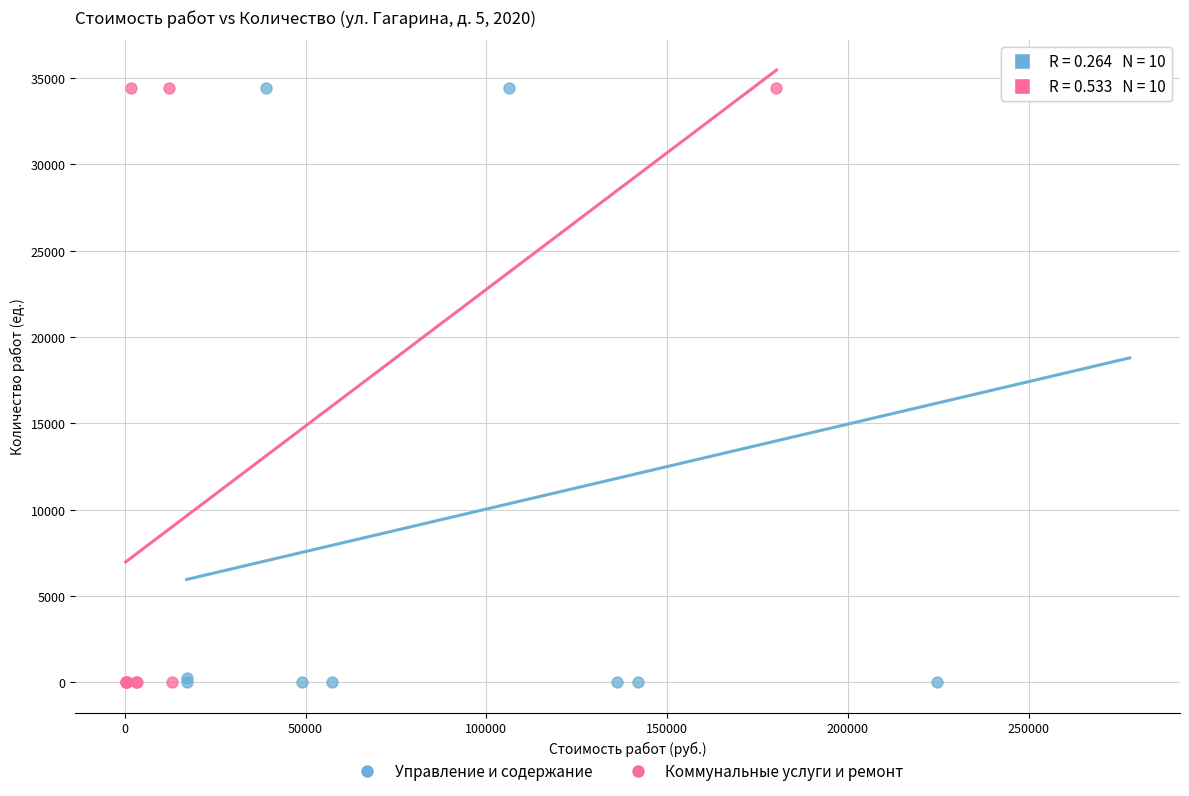

What are all the series names shown in the legend?

Управление и содержание, Коммунальные услуги и ремонт